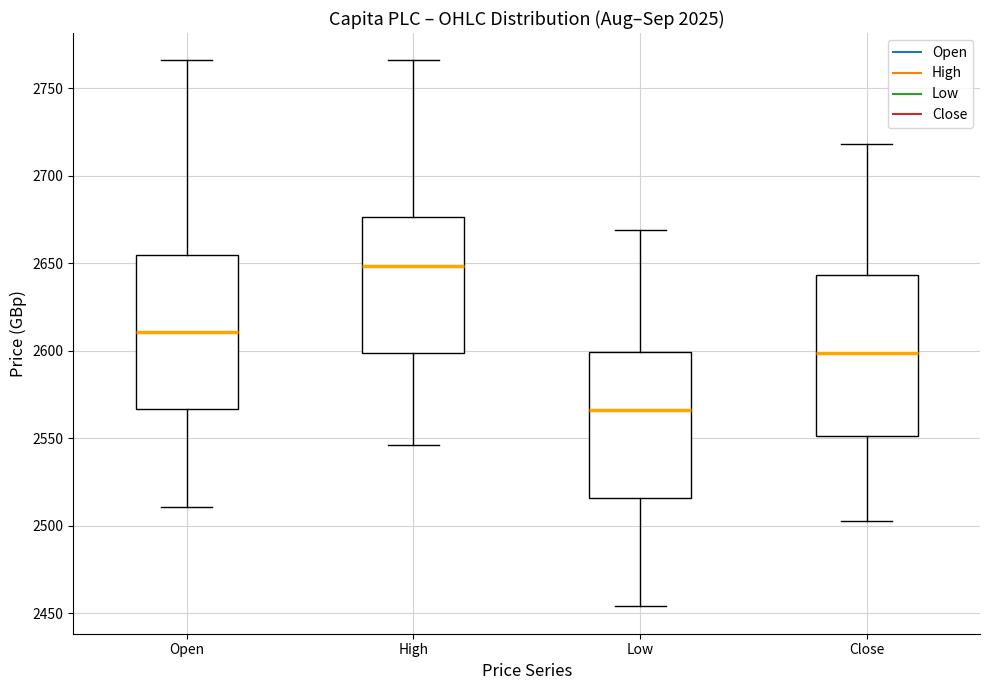

Which box has the lowest median line?

Low